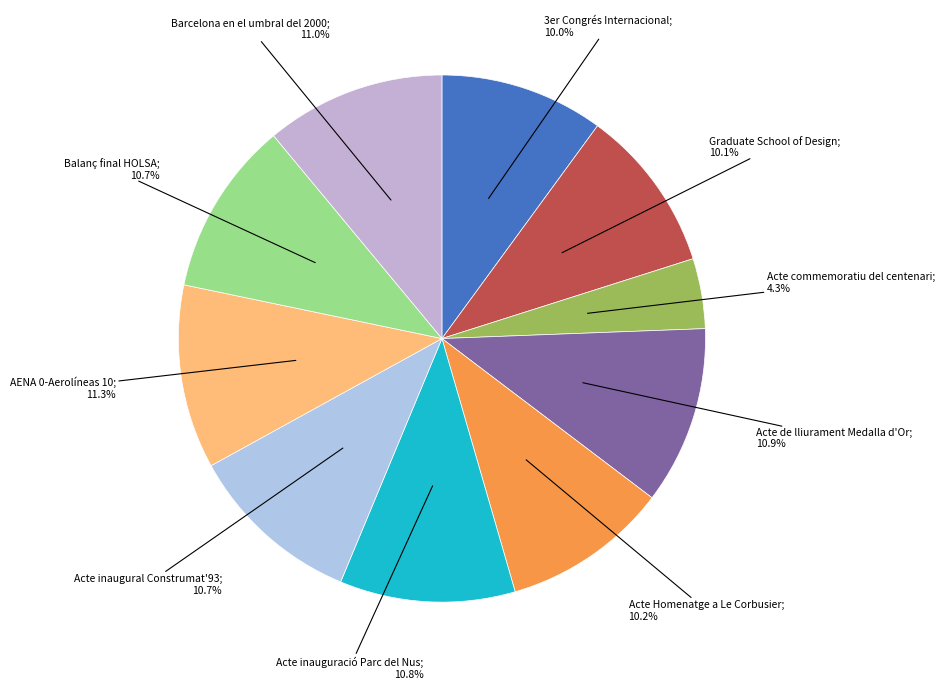

Count the number of slices in the pie.

10